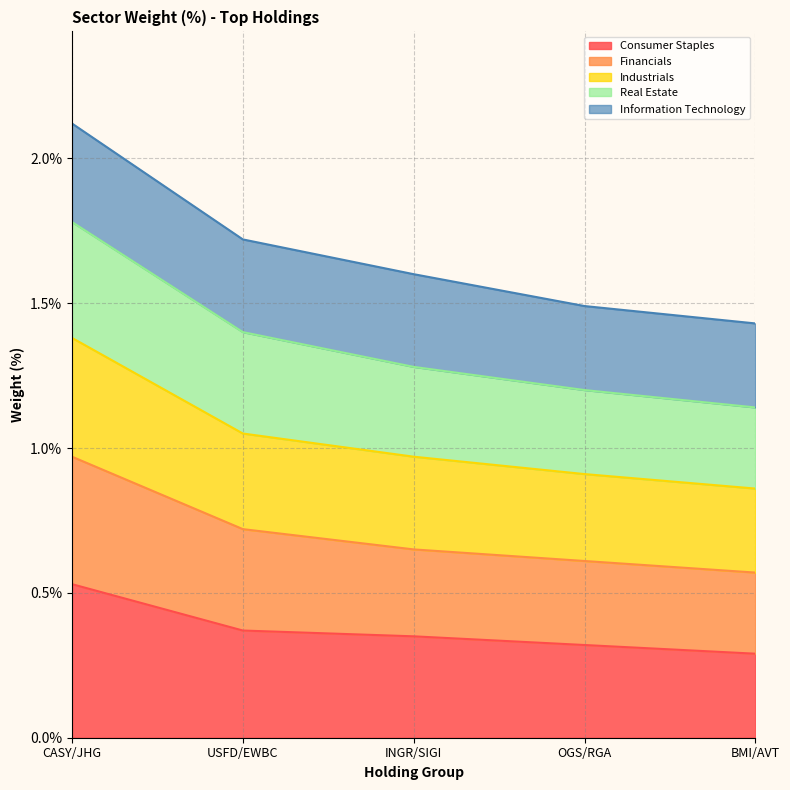

At which category is the sum across all series the highest?

CASY/JHG